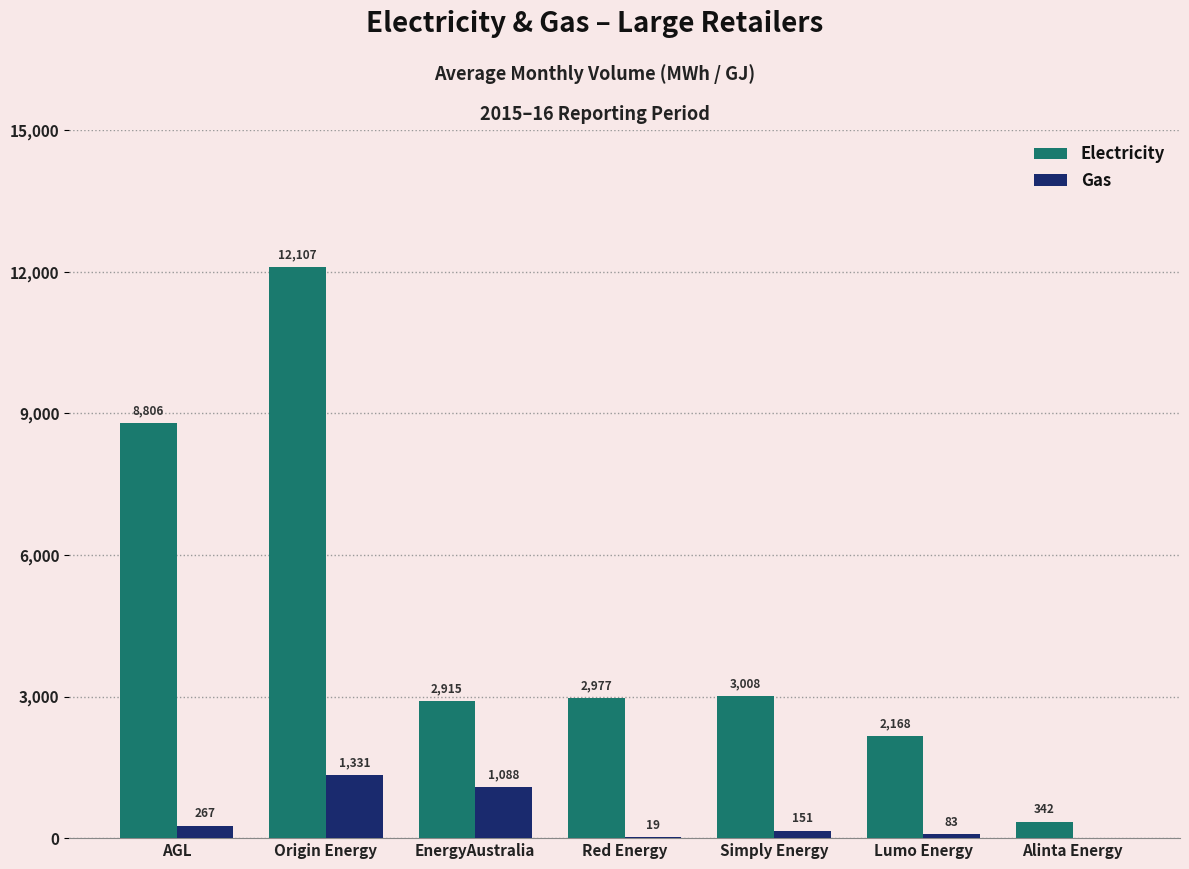

At which label is Gas closest to 665?

AGL